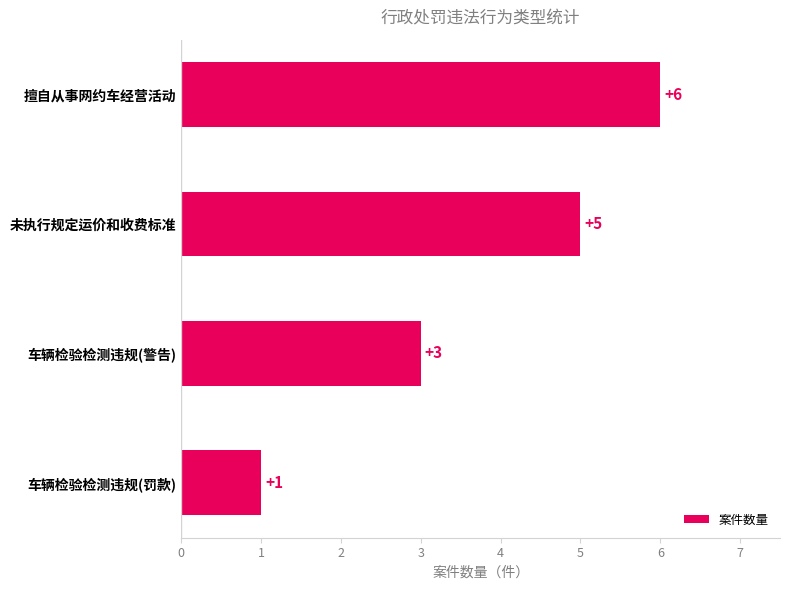

Between 车辆检验检测违规(警告) and 车辆检验检测违规(罚款), which is larger?

车辆检验检测违规(警告)